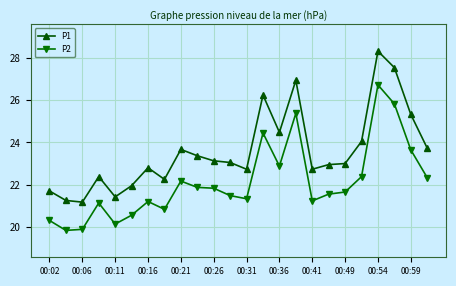

True or false: P1 and P2 cross at least once.

False